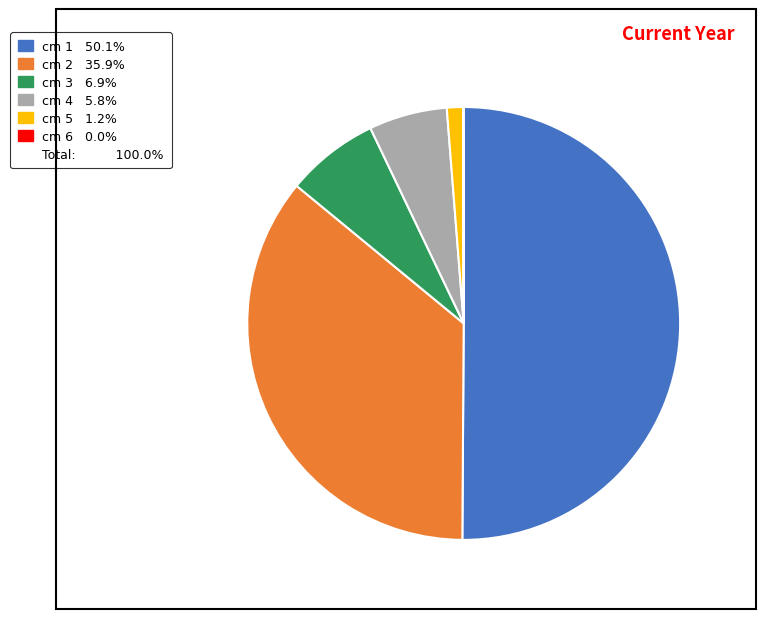

Count the number of slices in the pie.

6